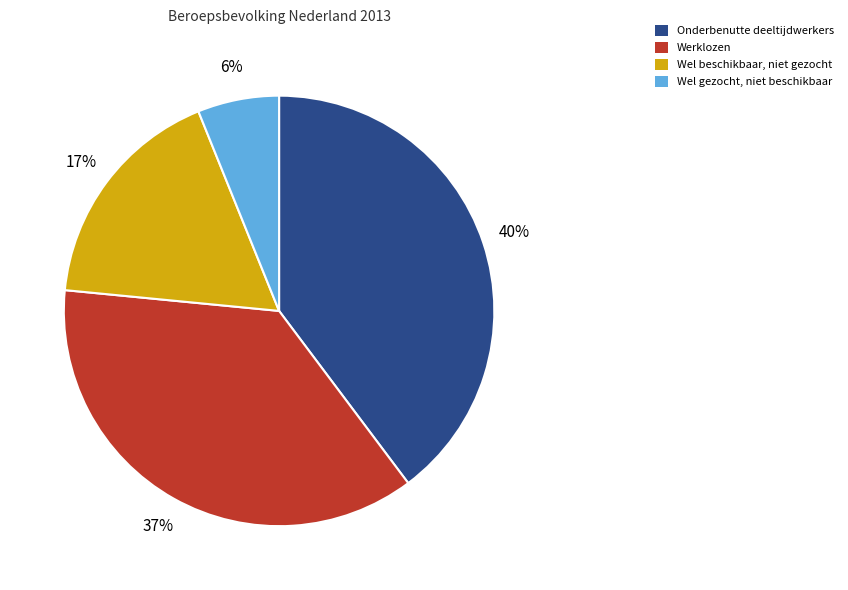

To the nearest percent, what is the combined percentage of Wel gezocht, niet beschikbaar and Wel beschikbaar, niet gezocht?

23%